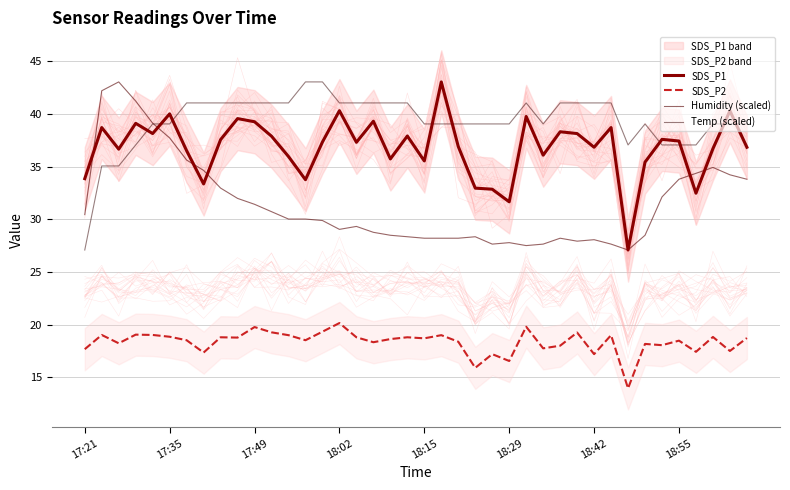

At which category is the sum across all series the highest?

18:02